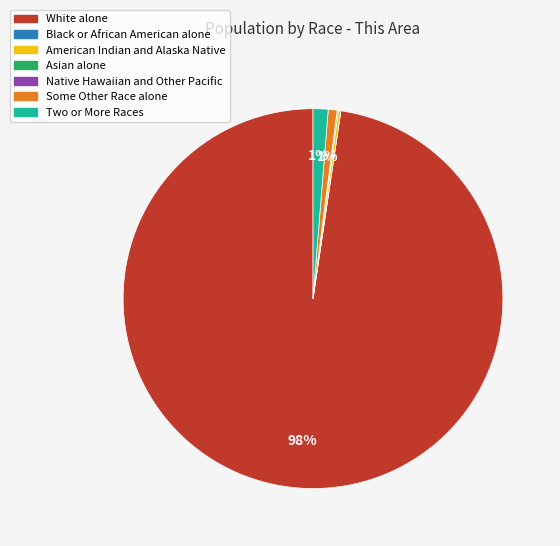

To the nearest percent, what is the difference between the largest and smallest slice percentages?

98%